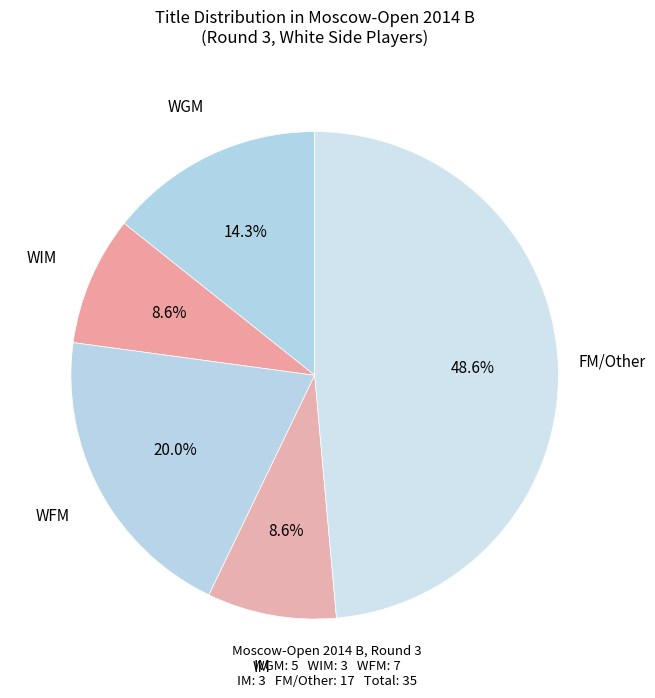

How many slices are in this pie chart?

5